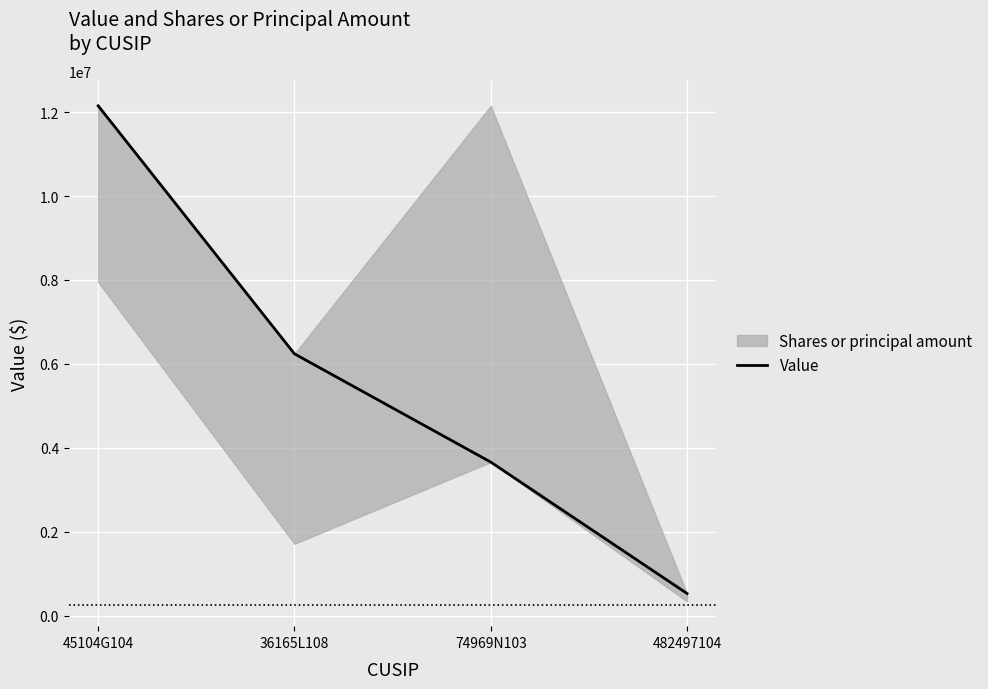

At which label does the data first exceed 6239000?

45104G104